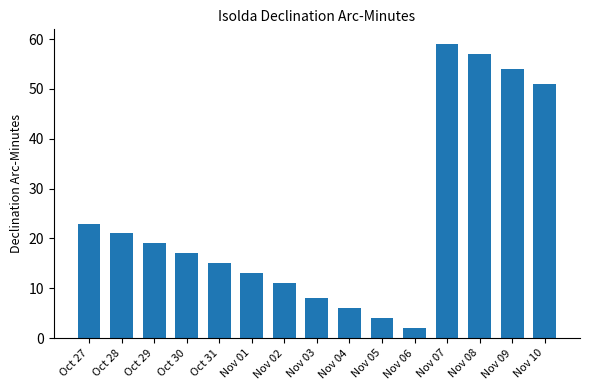

At which category does the chart reach its minimum across all series?

Nov 06